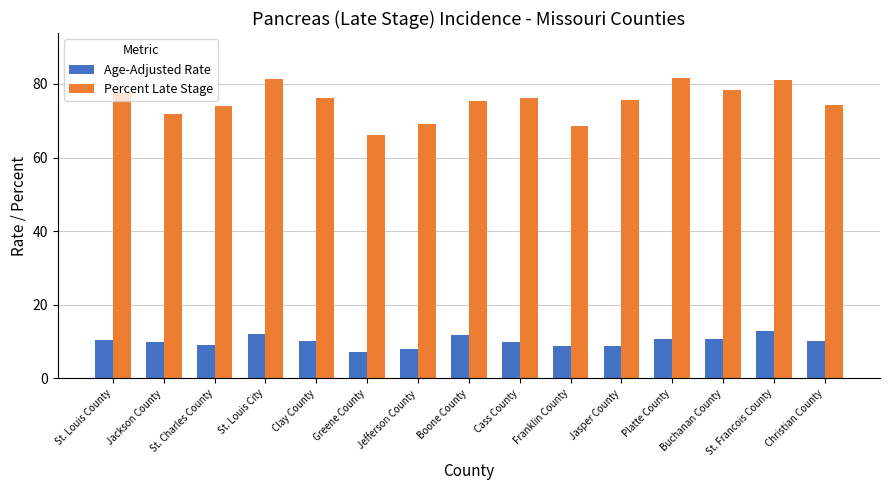

Which series has the widest spread of values?

Percent Late Stage